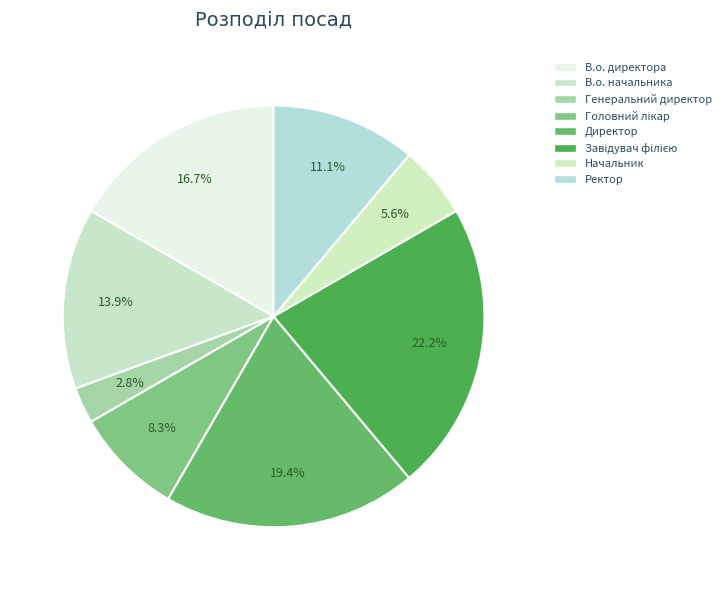

Is there a majority slice in this chart?

No